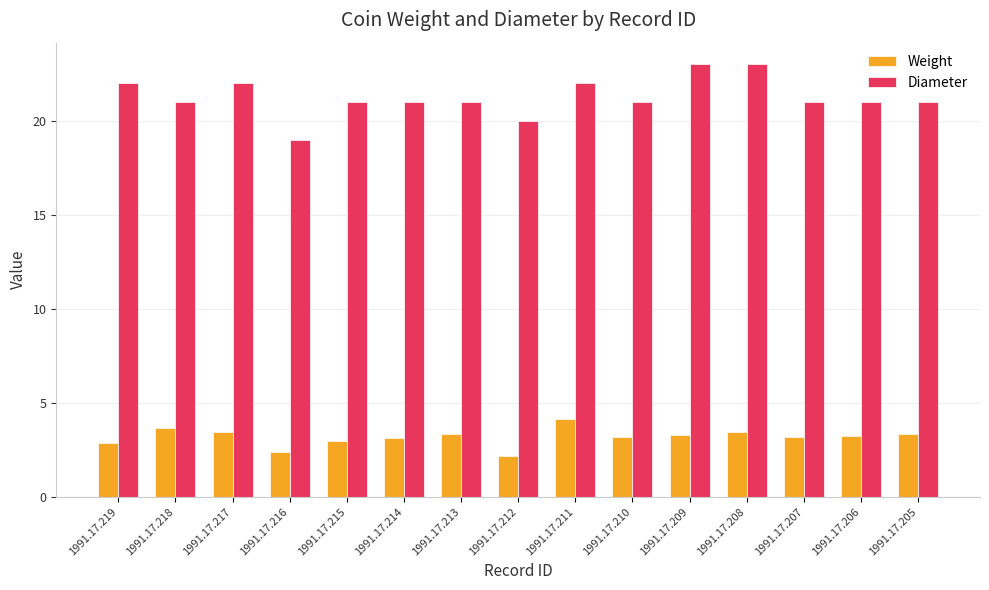

At which label does Weight reach its minimum?

1991.17.212